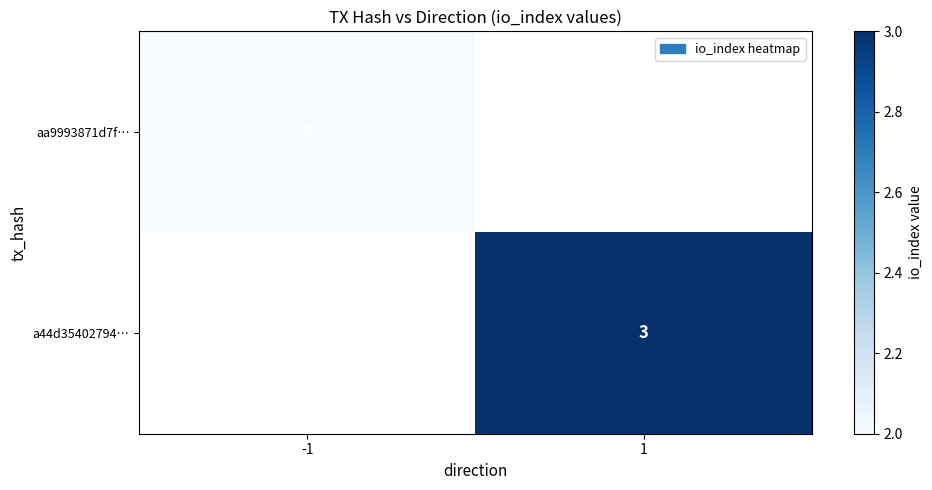

What is the greatest value displayed?

3.0